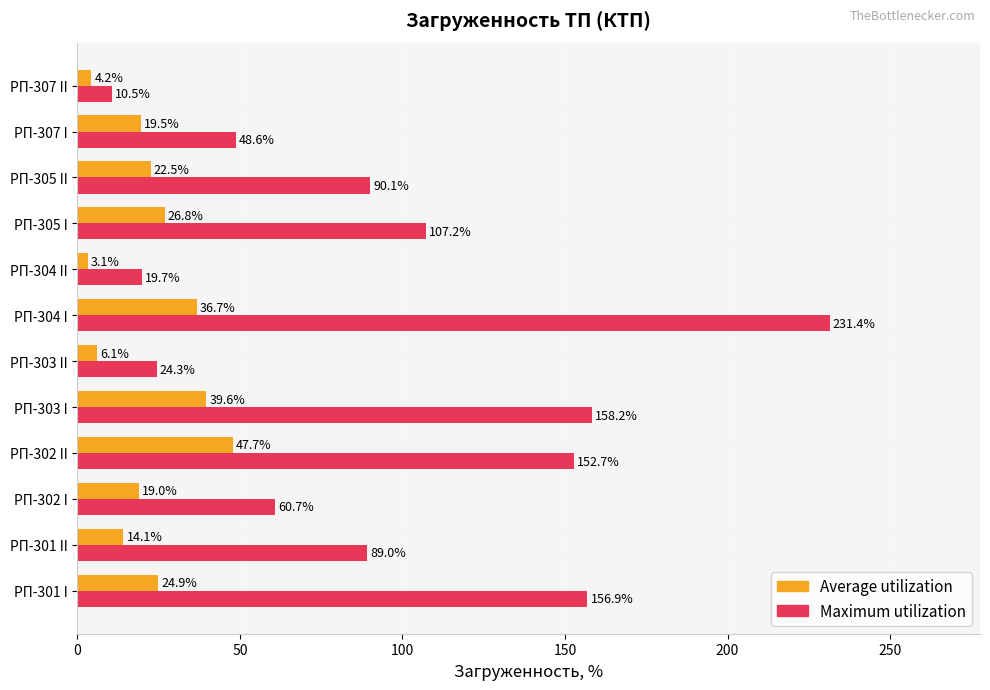

Which category has the highest value in the Maximum utilization series?

РП-304 I